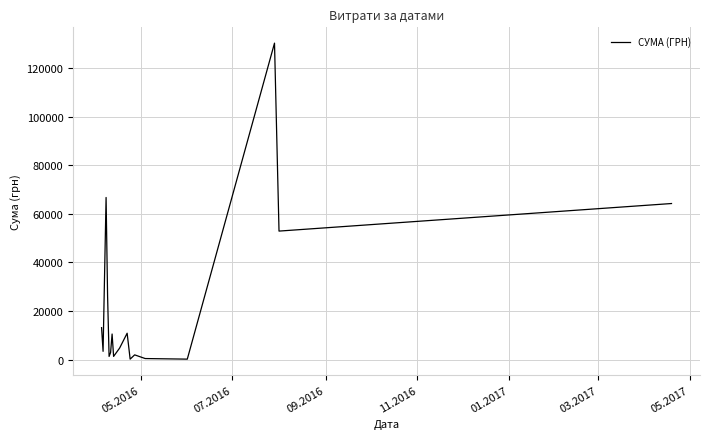

What is the maximum value shown in the chart?

130379.7